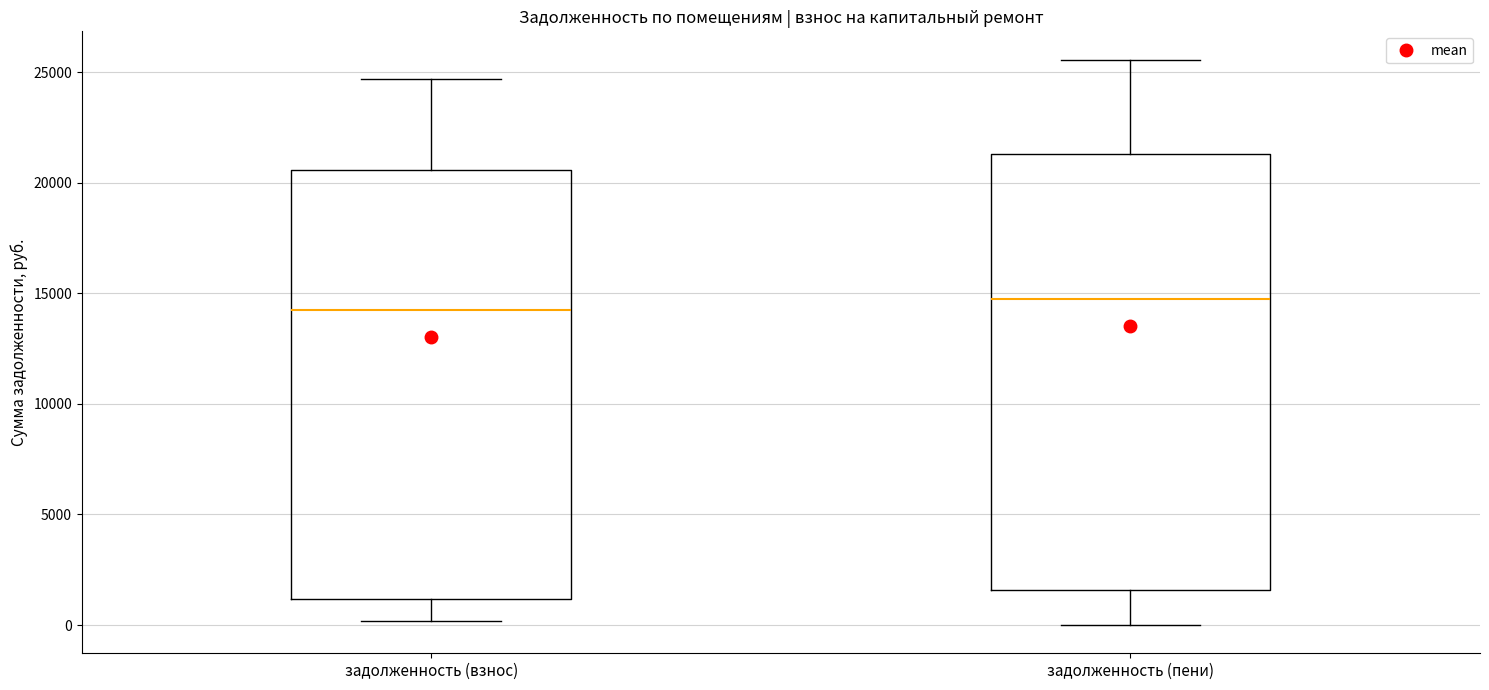

Which box's median line is the highest?

задолженность (пени)